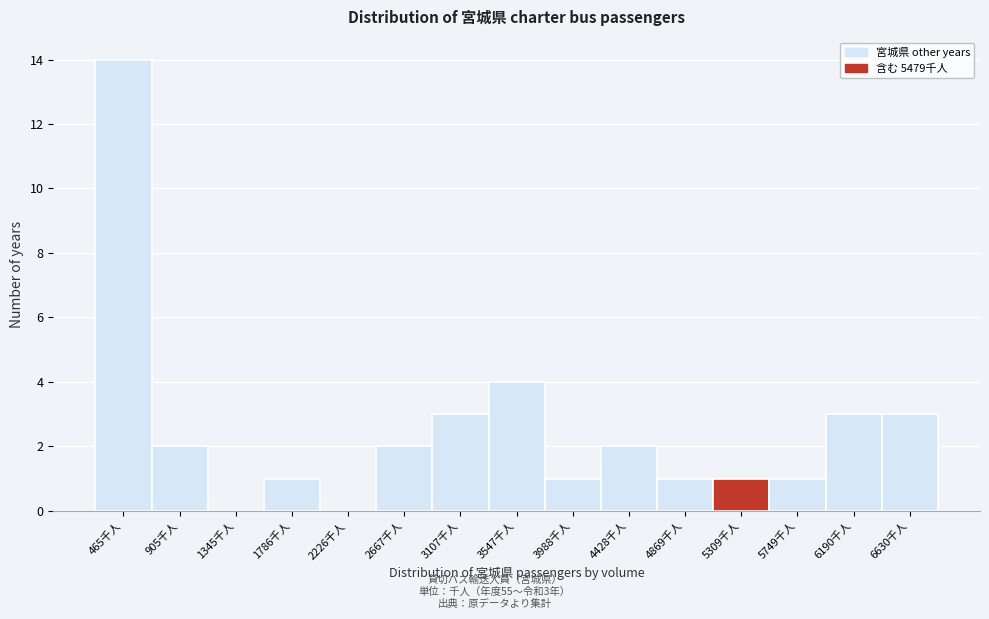

Reading right to left, list all the values displayed in this chart.

6630千人=3	6190千人=3	5749千人=1	5309千人=1	4869千人=1	4428千人=2	3988千人=1	3547千人=4	3107千人=3	2667千人=2	2226千人=0	1786千人=1	1345千人=0	905千人=2	465千人=14